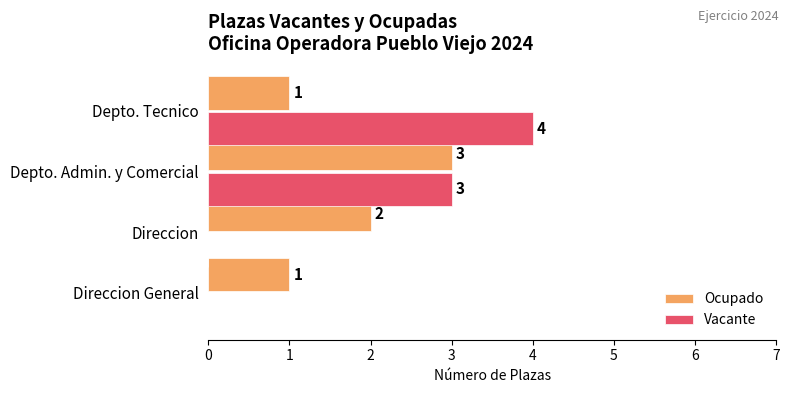

What is the sum of all Ocupado values?

7